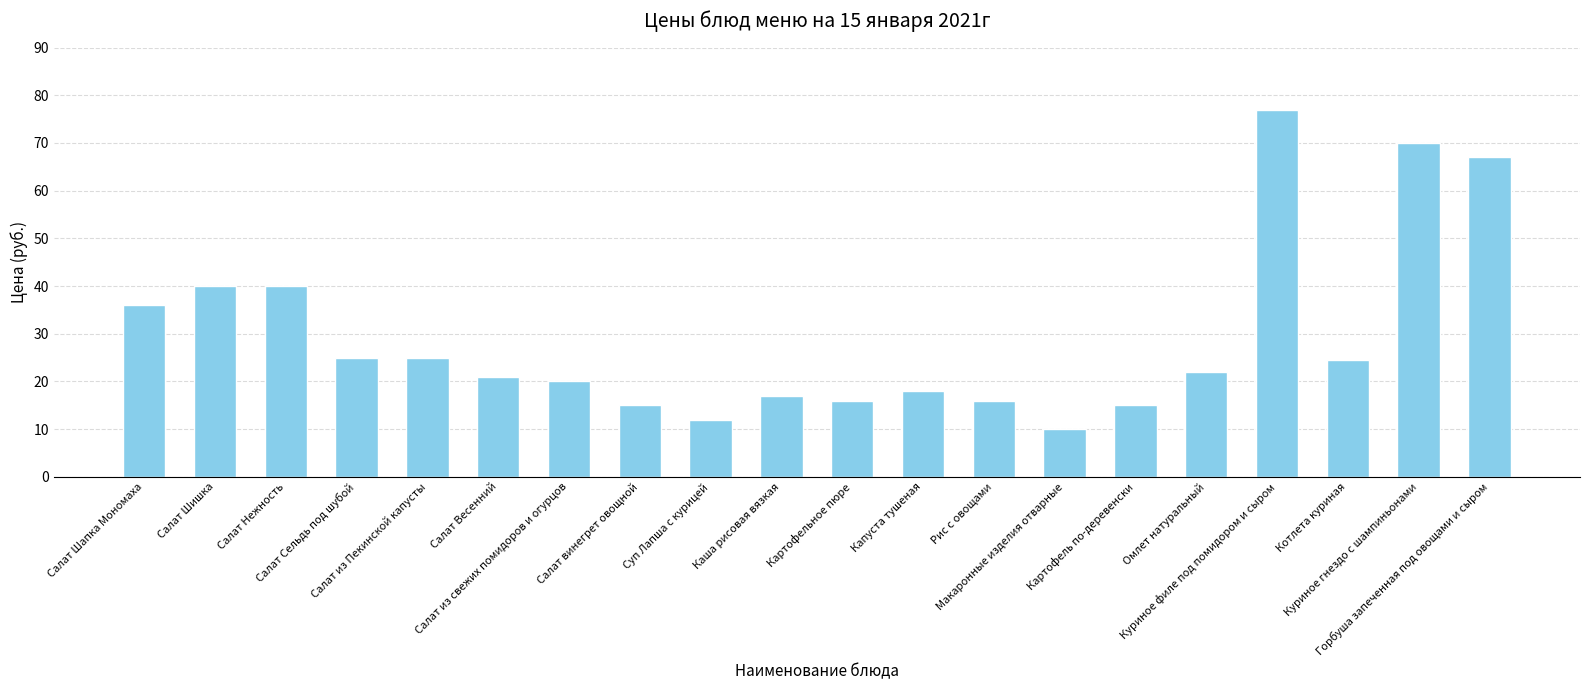

What is the label of the 1st bar from the left?

Салат Шапка Мономаха